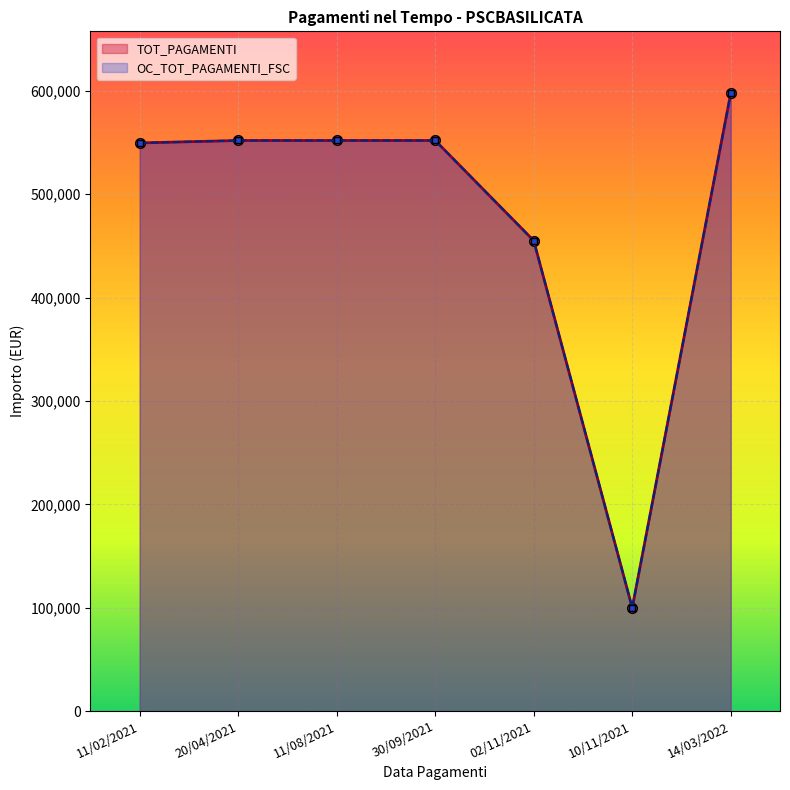

At which category does the chart reach its peak across all series?

14/03/2022